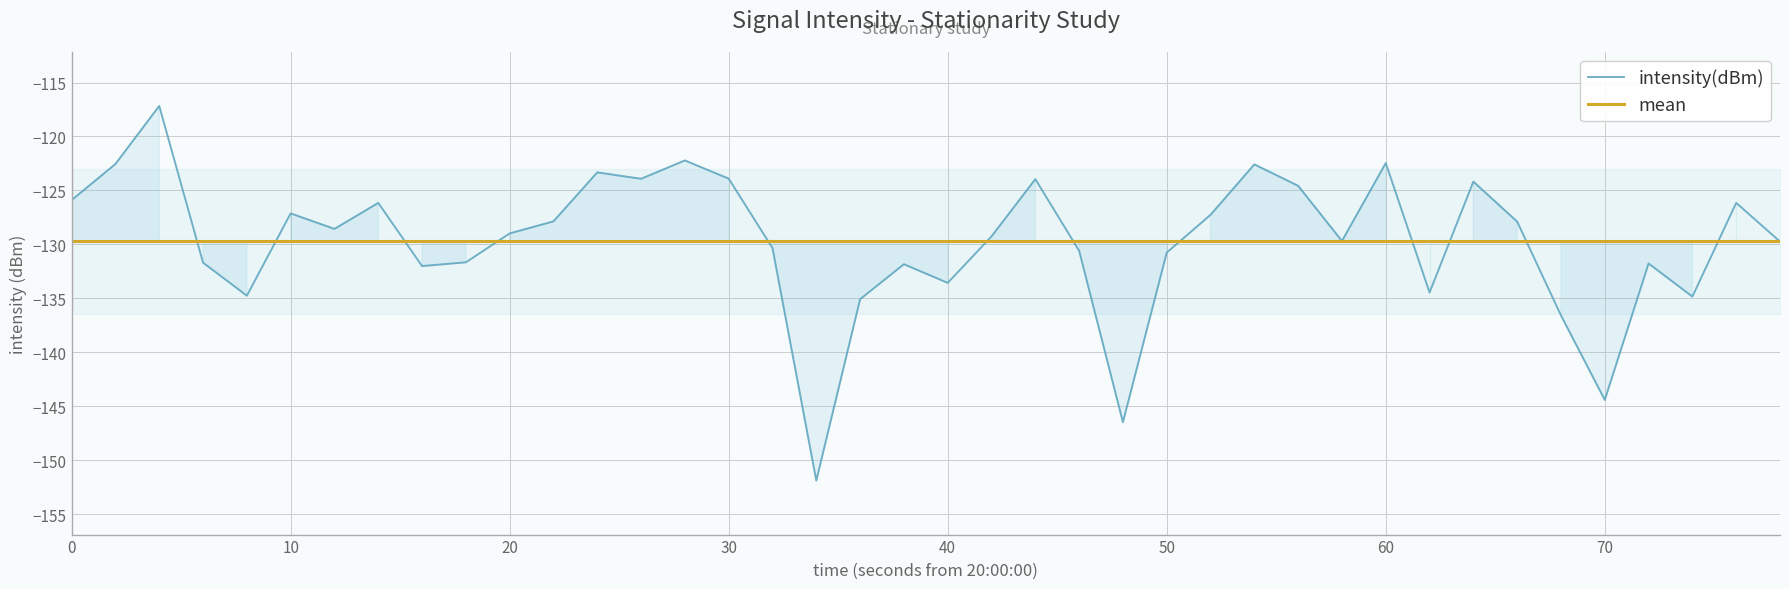

Is this an area chart (filled region under the line)?

No